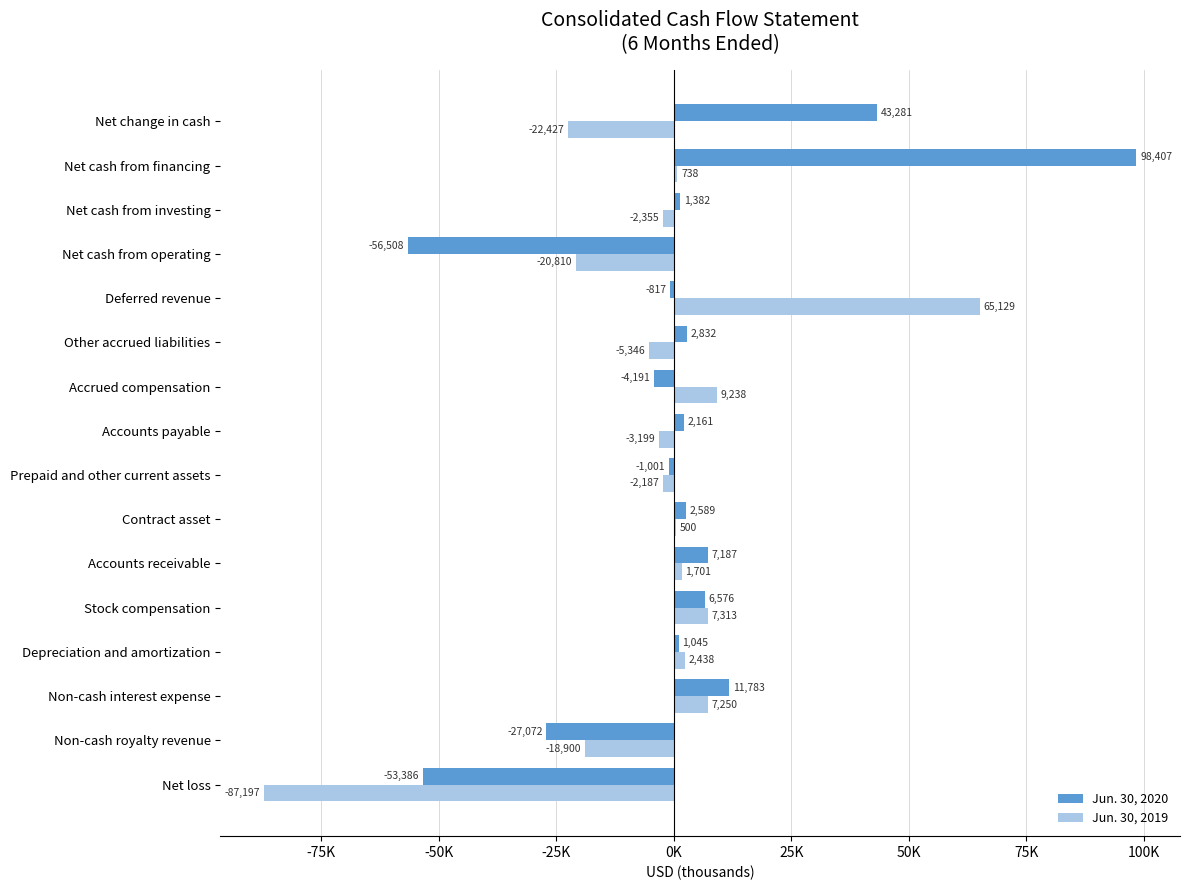

What is the difference between the maximum and minimum values in the Jun. 30, 2019 series?

152326